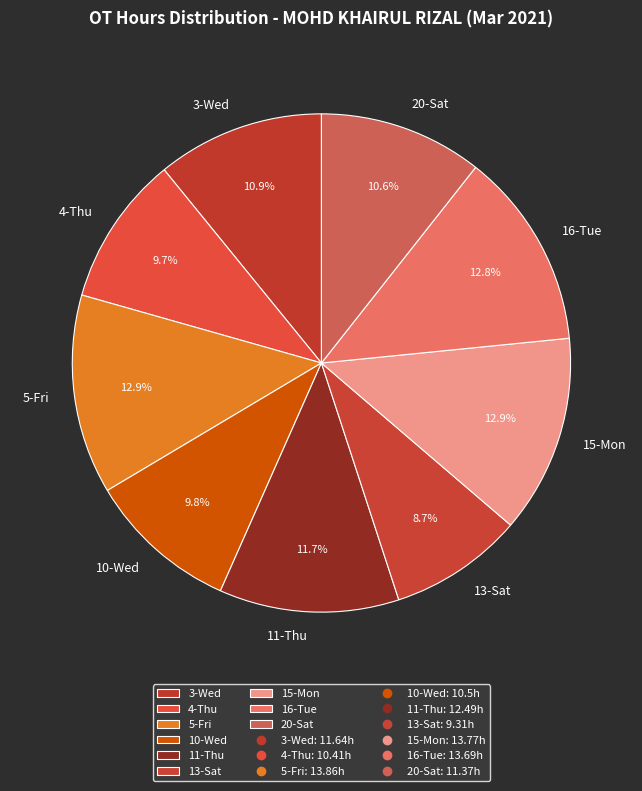

How much of the chart is everything except 16-Tue?

87.2%